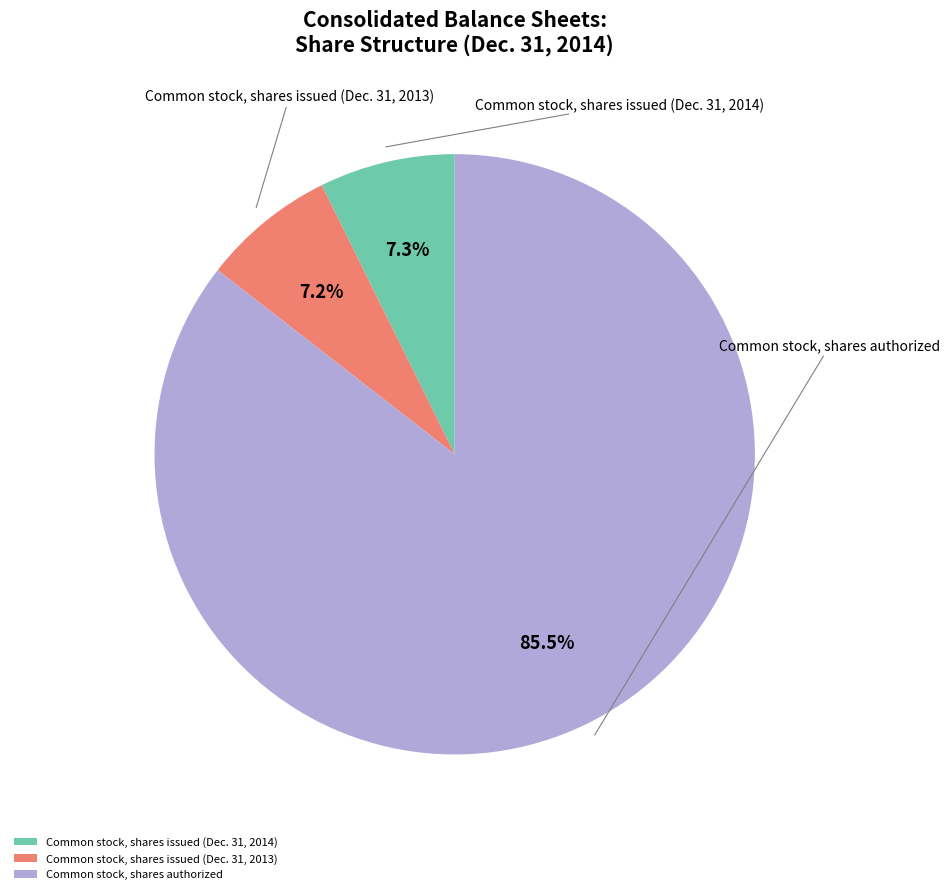

Approximately how many times larger is the value at Common stock, shares authorized compared to Common stock, shares issued (Dec. 31, 2013)?

11.9